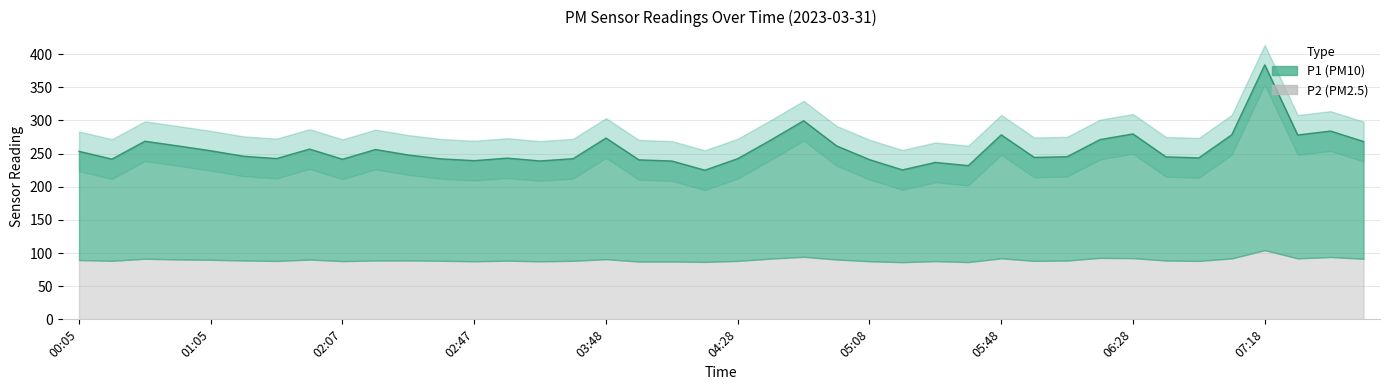

Reading left to right, extract all data points from this chart.

253.5	241.8	268.7	261.7	254.3	246.1	242.6	256.9	241.6	256.2	247.9	242.1	239.4	243.2	239.0	242.3	273.5	240.6	238.9	225.0	242.4	270.4	299.6	261.7	240.9	225.5	236.8	231.9	278.4	244.3	245.4	271.2	279.8	245.1	243.6	278.5	383.9	278.2	284.1	268.2